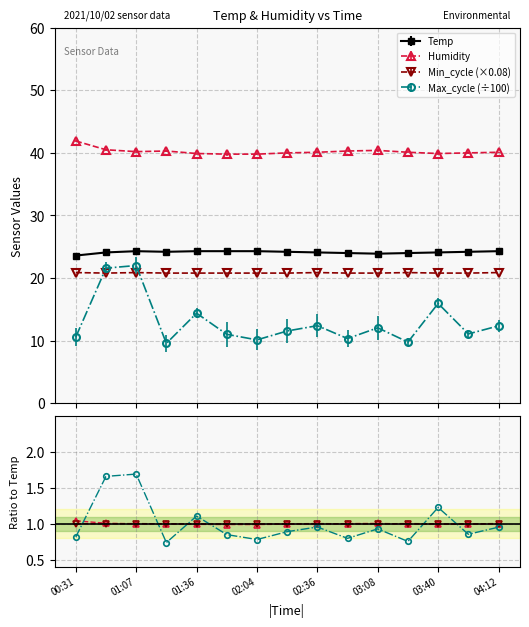

What are all the series names shown in the legend?

Temp, Humidity, Min_cycle, Max_cycle